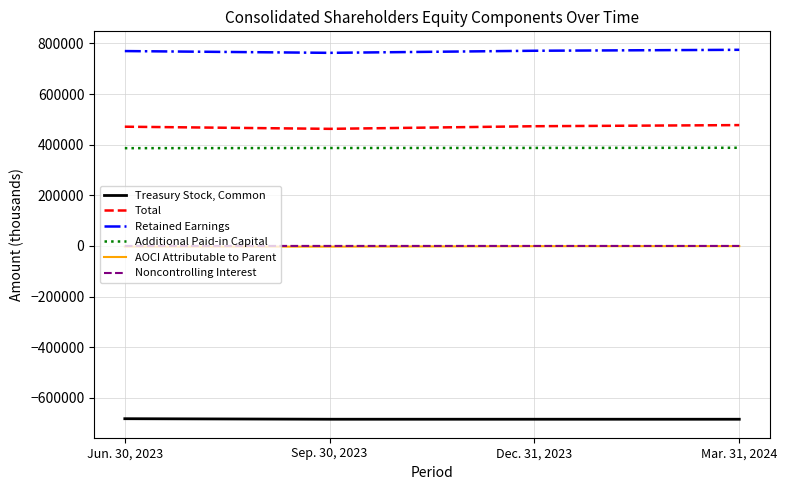

What is the difference between the maximum and minimum values in the Noncontrolling Interest series?

31